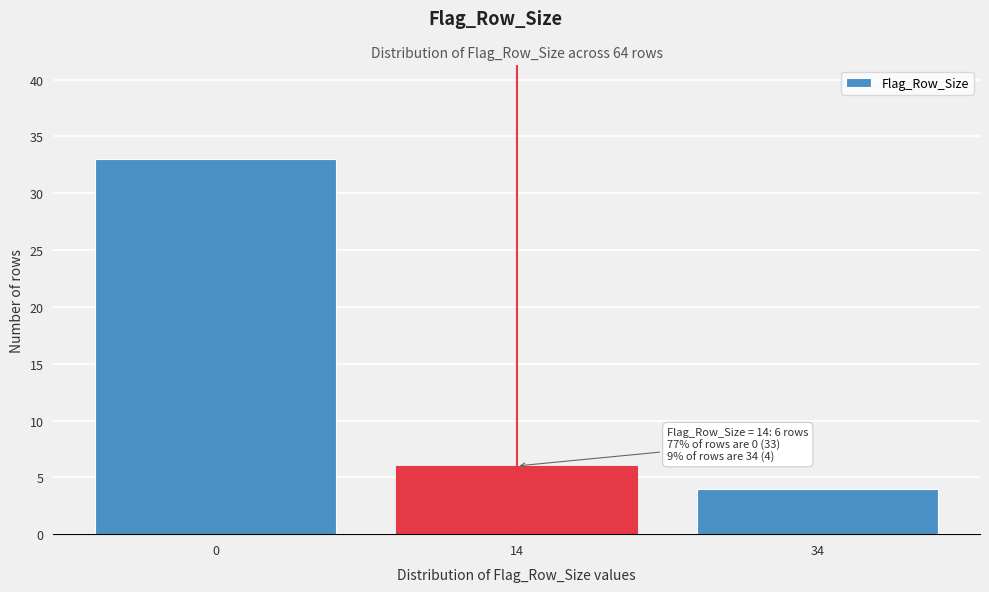

Reading left to right, extract all data points from this chart.

0=33	14=6	34=4